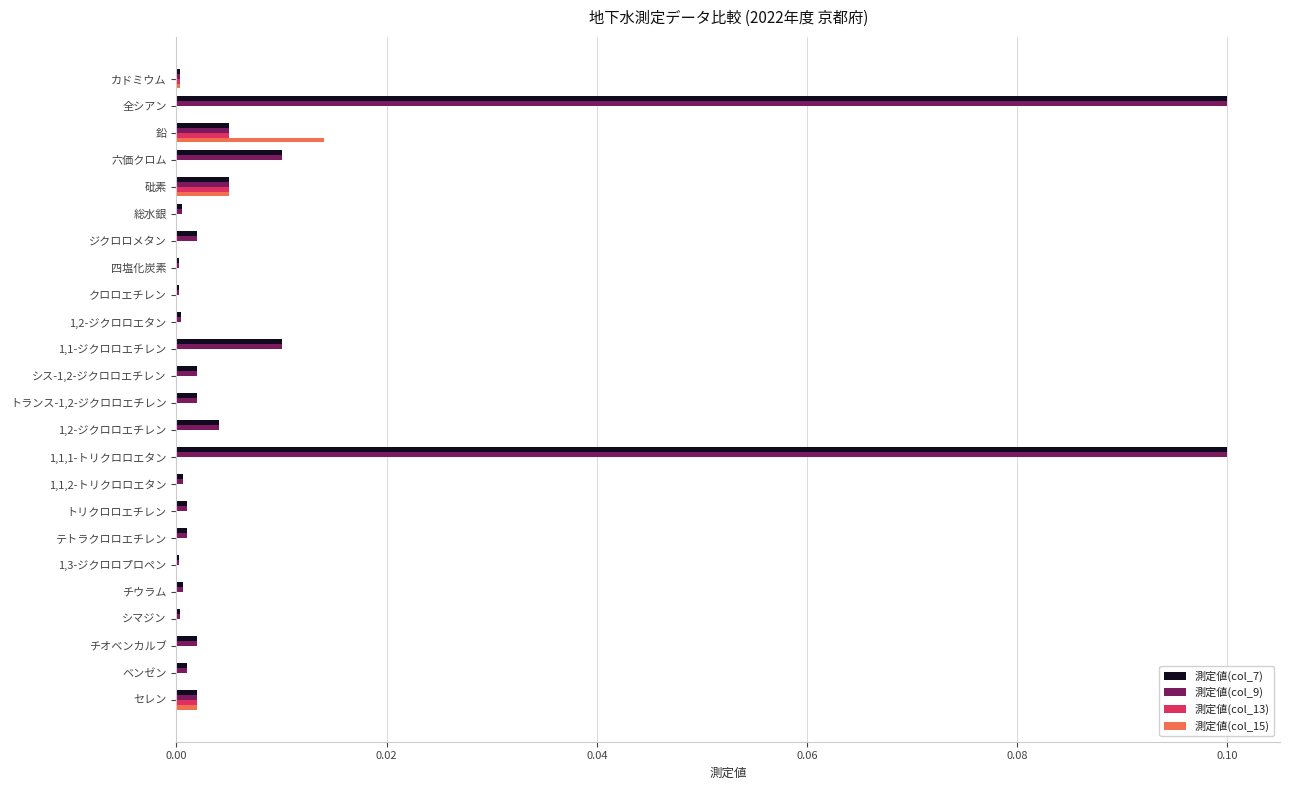

The 測定値(col_7) series shows 0.0 at テトラクロロエチレン. True or false?

True